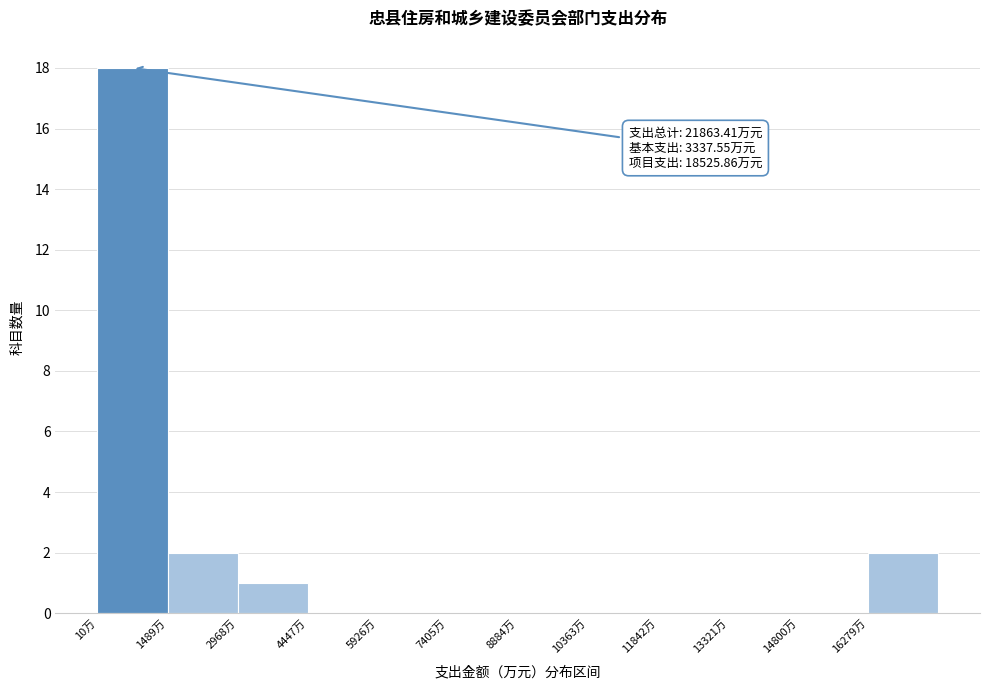

Which range on the x-axis has the tallest bar?

0 to 1400